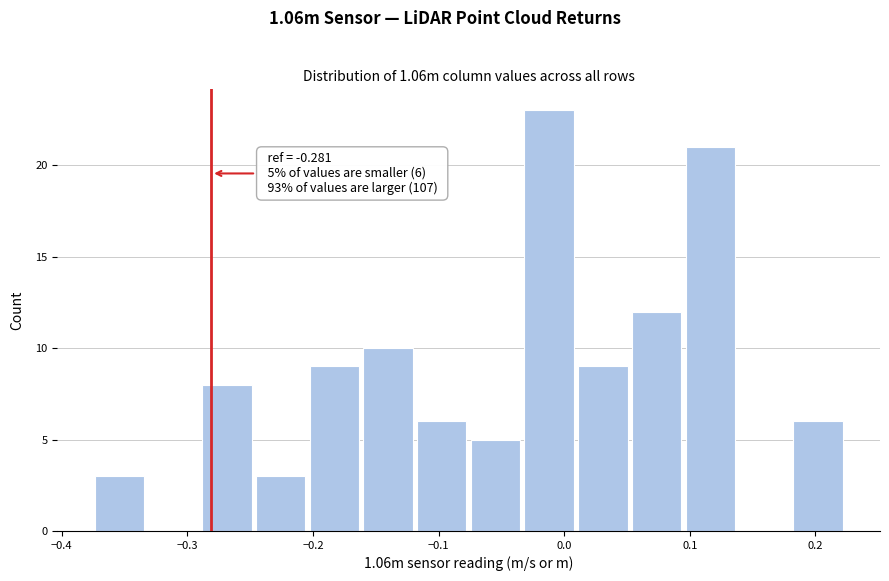

Which range on the x-axis has the tallest bar?

-0.03 to 0.01